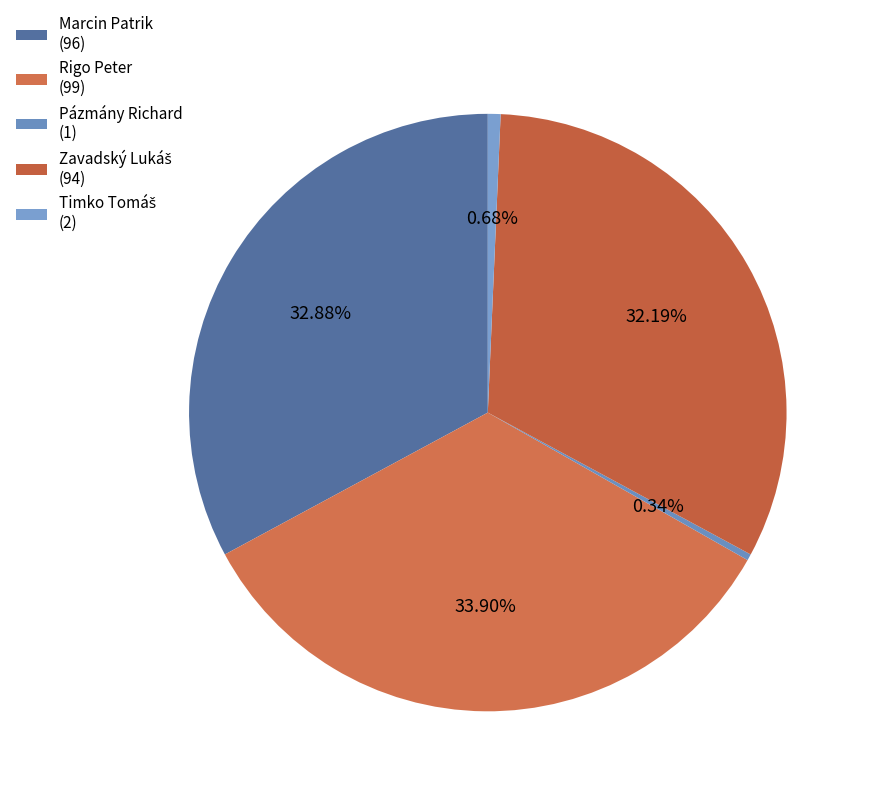

Which slice is the largest?

Rigo Peter